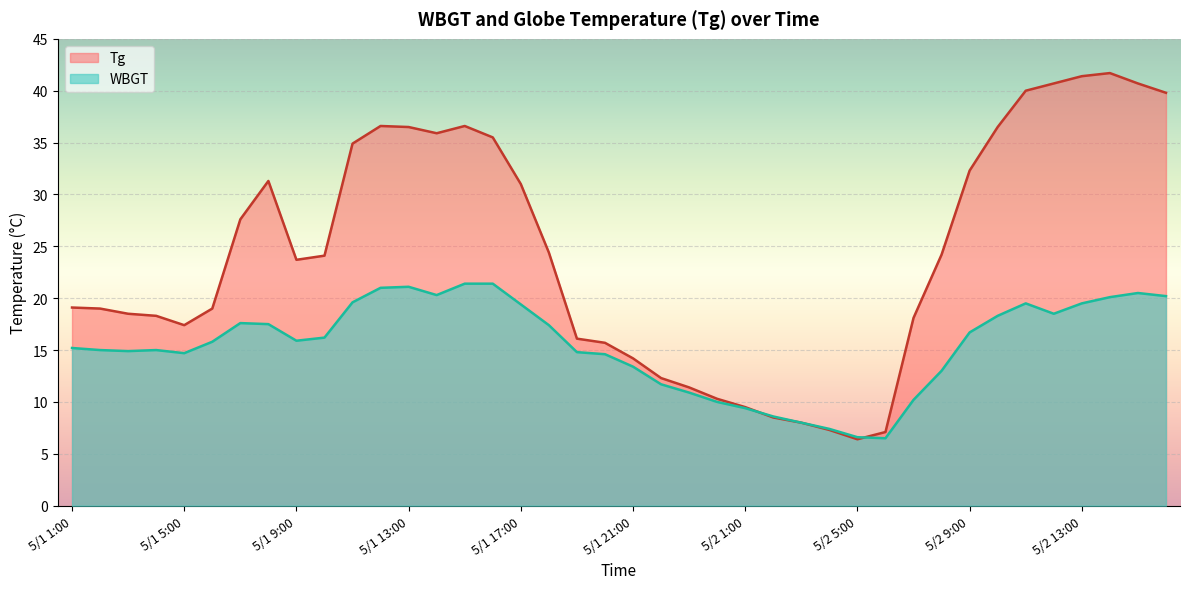

Rank the series by their average value, from lowest to highest.

WBGT, Tg